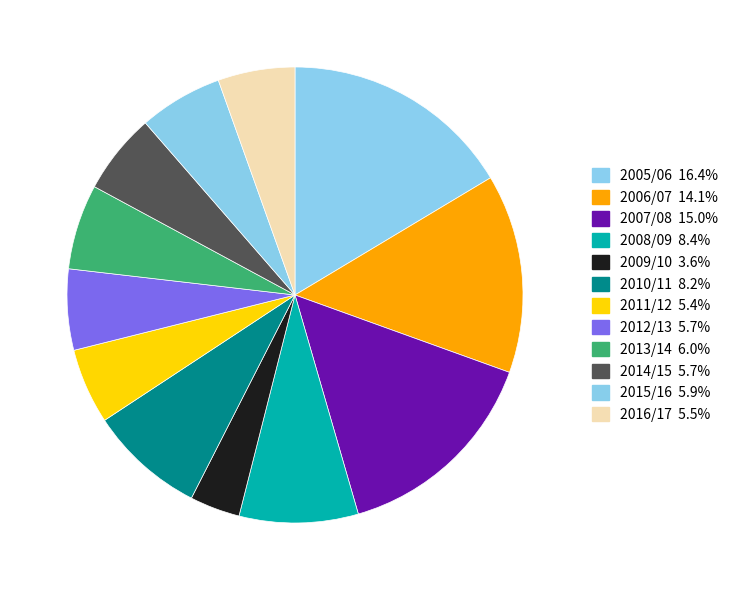

To the nearest percent, what is the average slice percentage?

8%